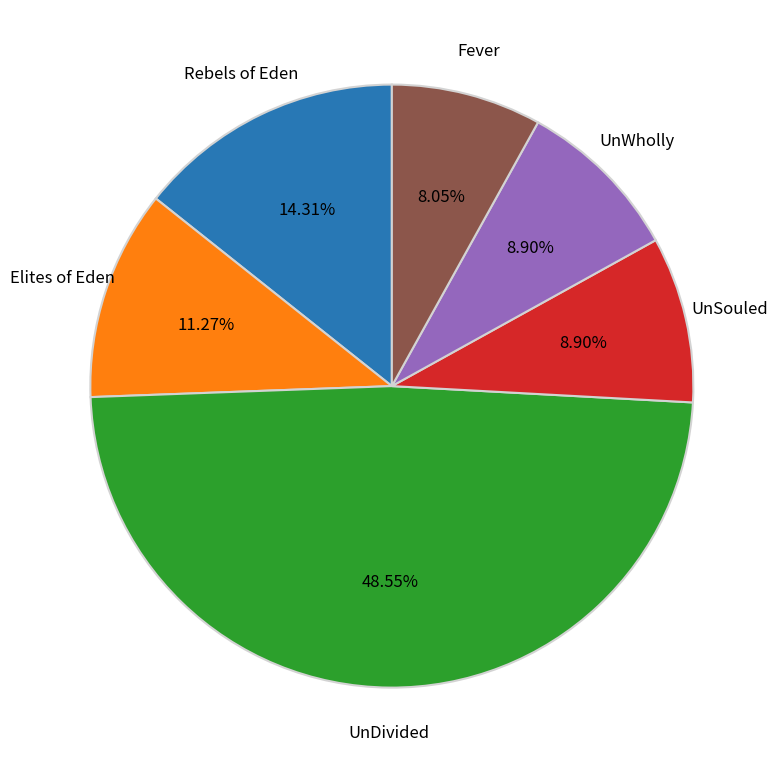

Which has a higher value, Elites of Eden or UnSouled?

Elites of Eden